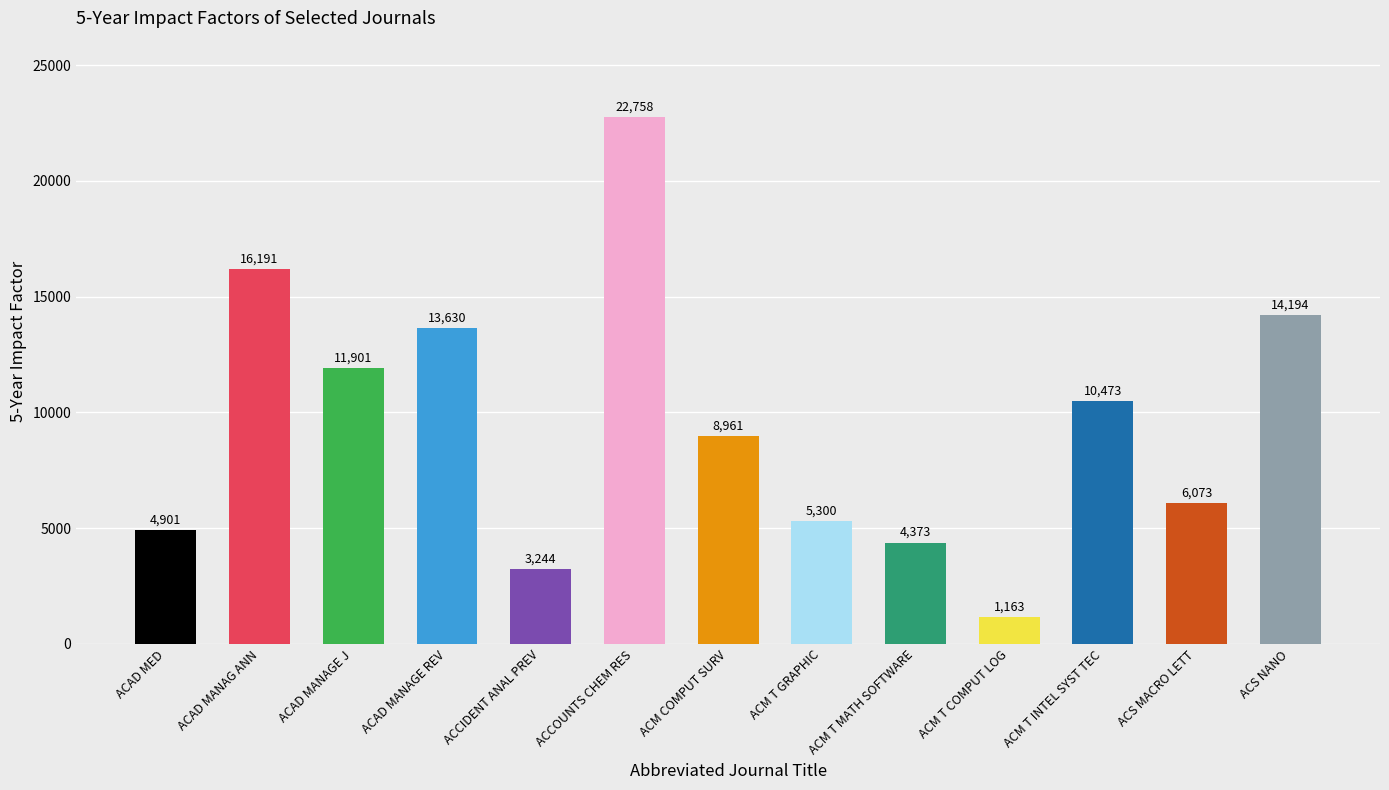

What is the change in value from ACCIDENT ANAL PREV to ACS NANO?

+10950